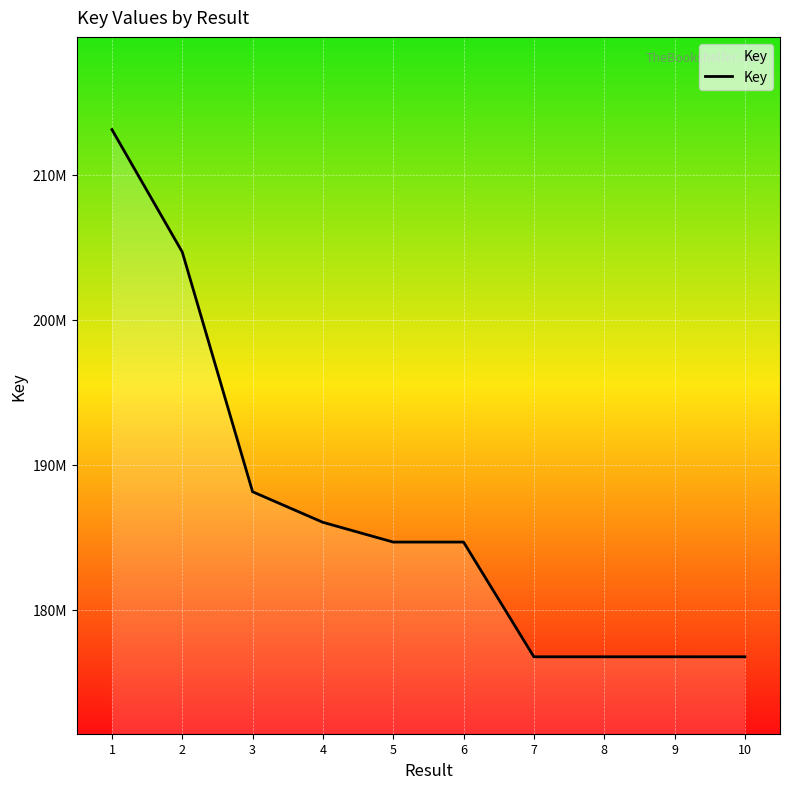

Does the chart display data point markers on the line(s)?

No